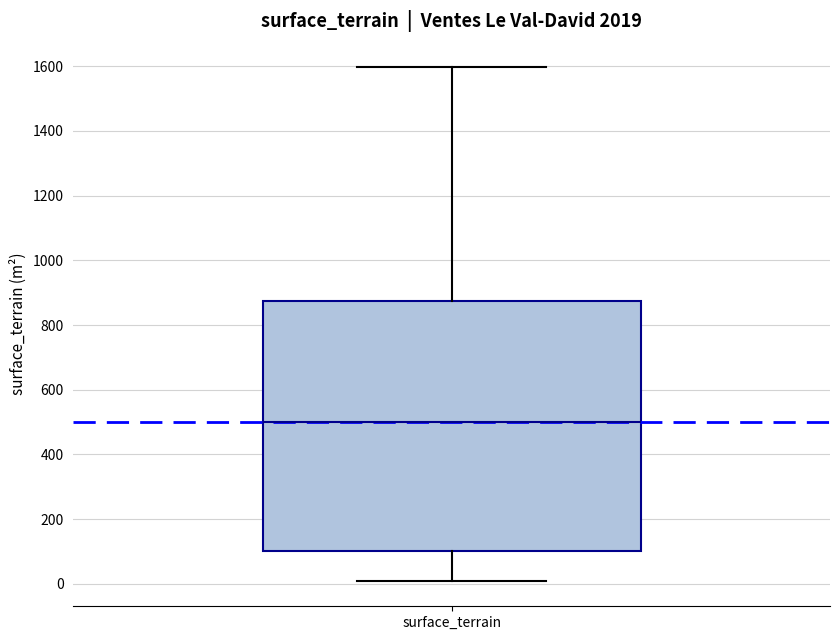

Read this box plot against the y-axis: the position of the median line, the range covered by the box, and the ends of both whiskers. The values are not printed on the chart, so give them approximately, as read against the axis.

median 500, box 100 to 880, whiskers 20 to 1600